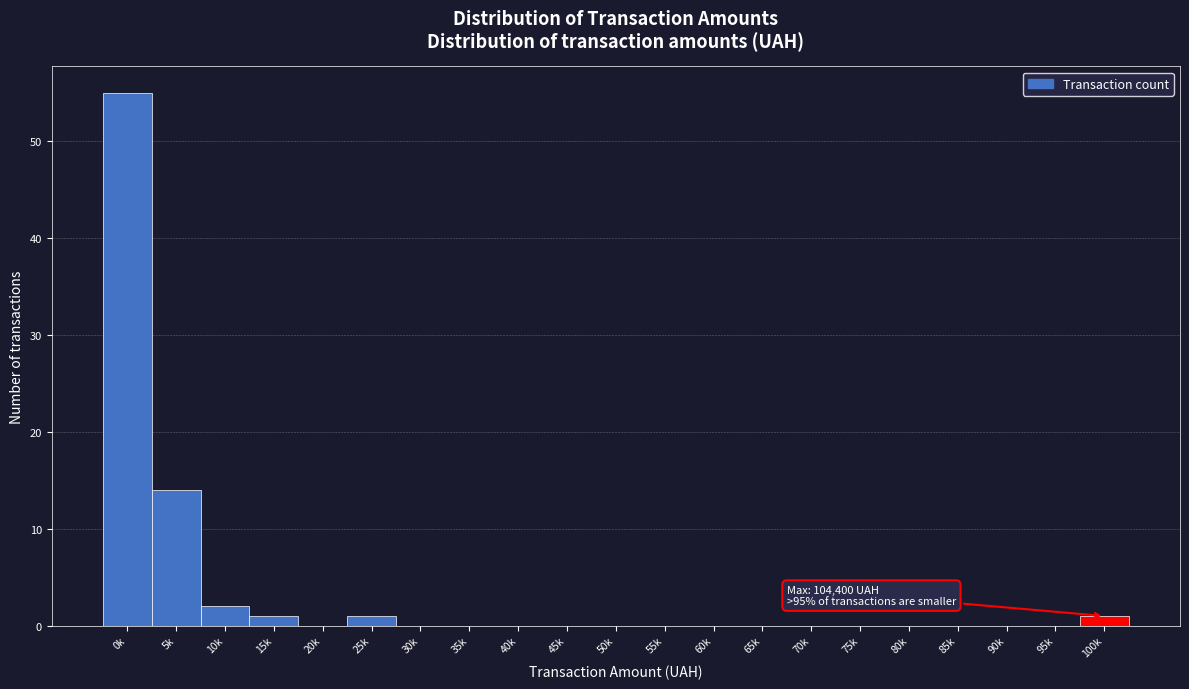

Reading right to left, extract all data points from this chart.

100k=1	95k=0	90k=0	85k=0	80k=0	75k=0	70k=0	65k=0	60k=0	55k=0	50k=0	45k=0	40k=0	35k=0	30k=0	25k=1	20k=0	15k=1	10k=2	5k=14	0k=55